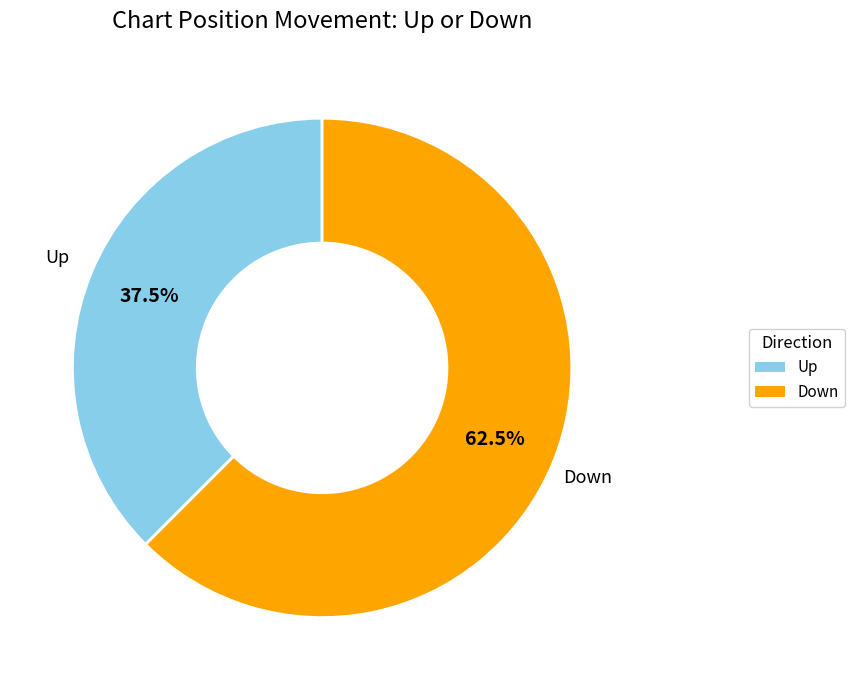

Rank the categories by value from lowest to highest.

Up, Down